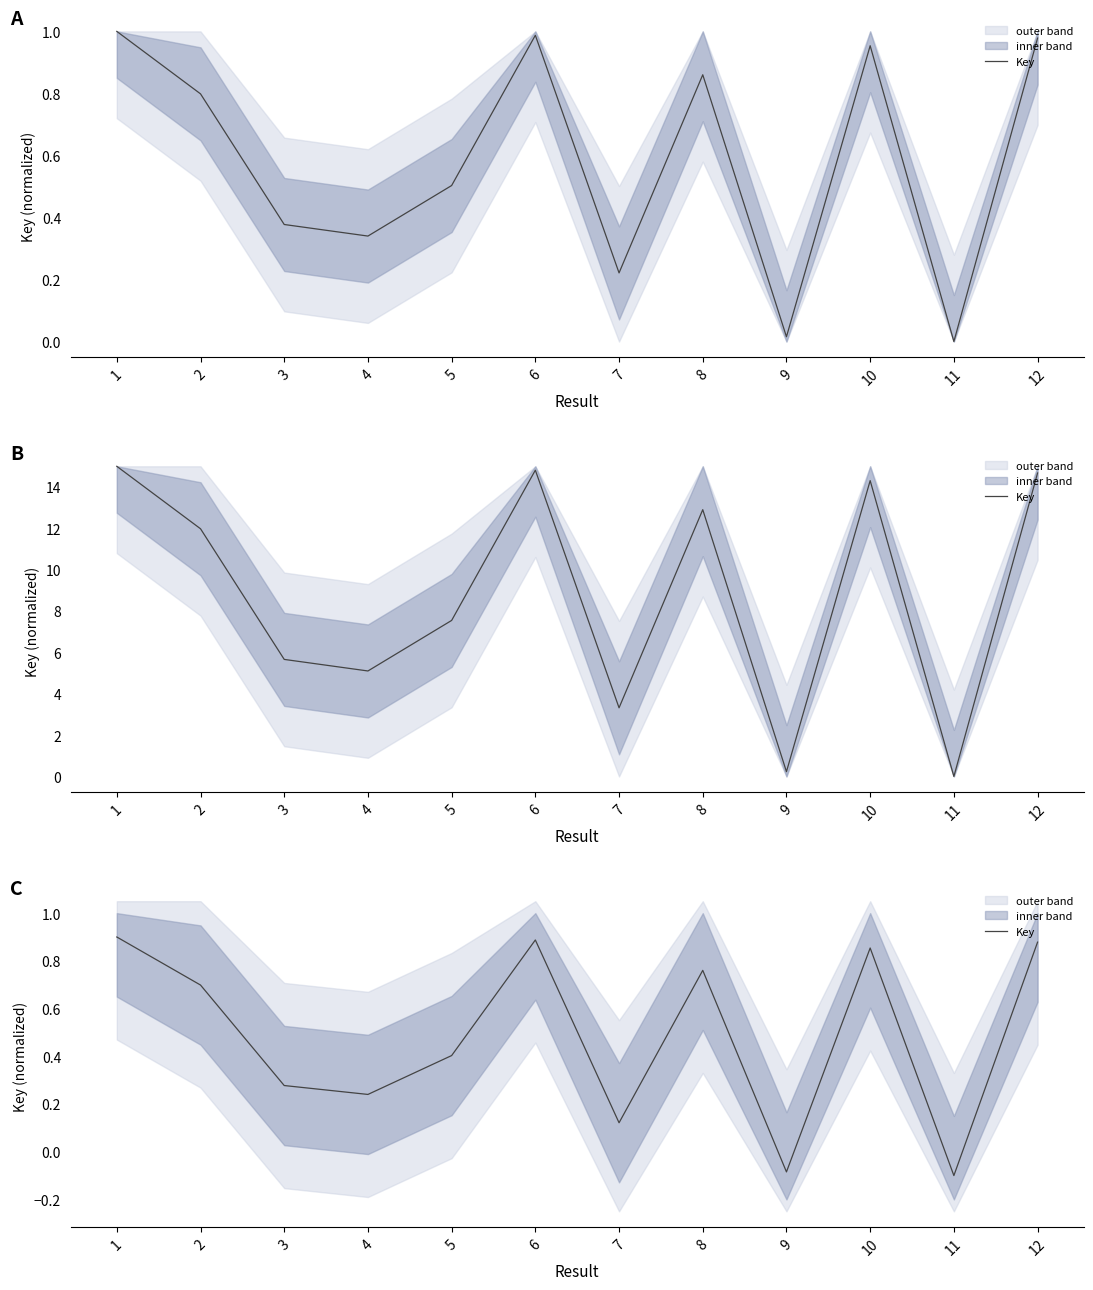

Between 8 and 12, which is larger?

12